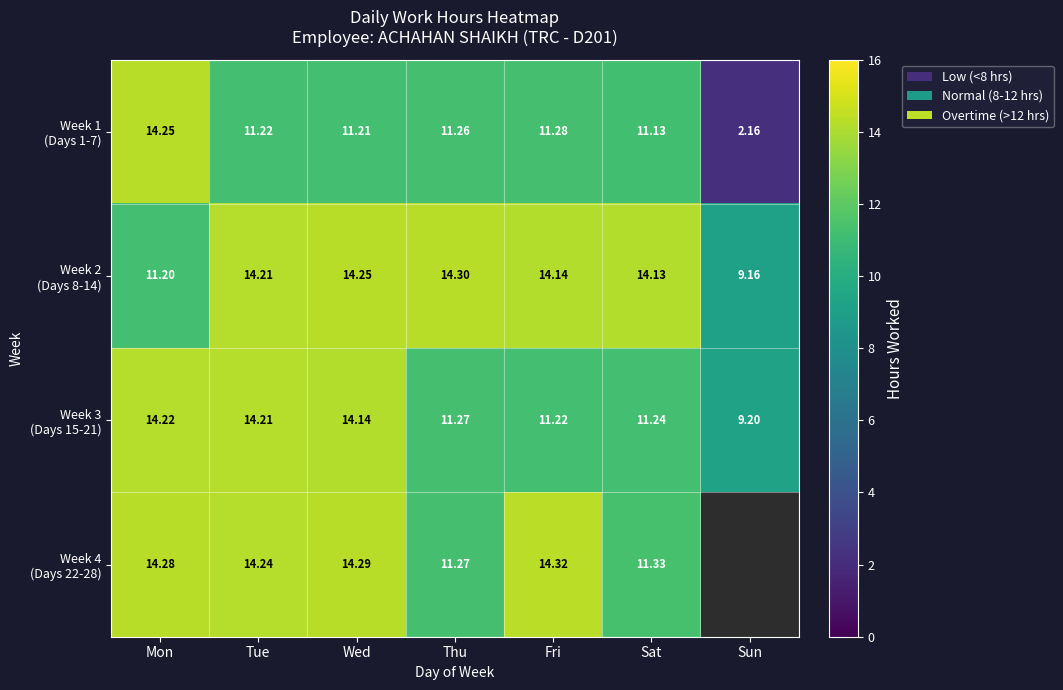

How many distinct data groups are displayed?

4